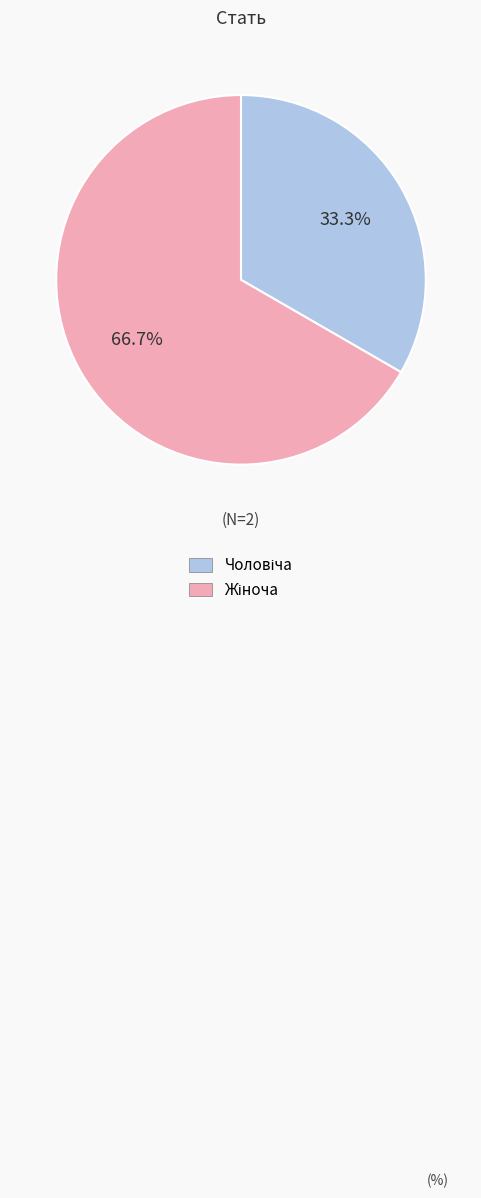

Count the number of slices in the pie.

2